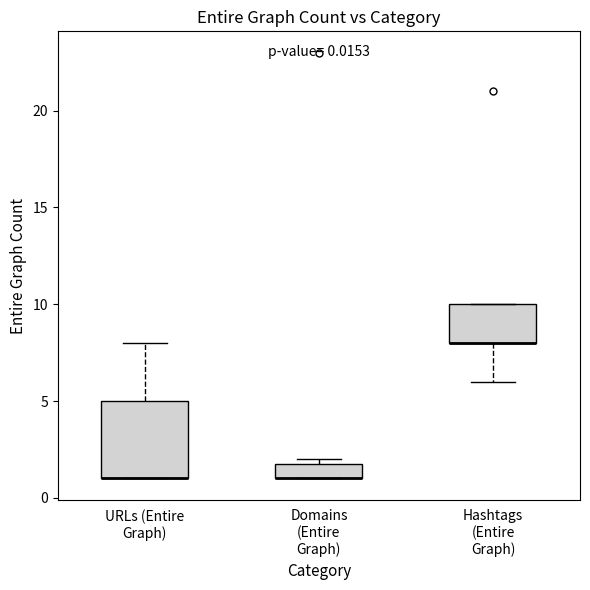

Which box is the tallest, from its lower edge to its upper edge?

URLs (Entire Graph)